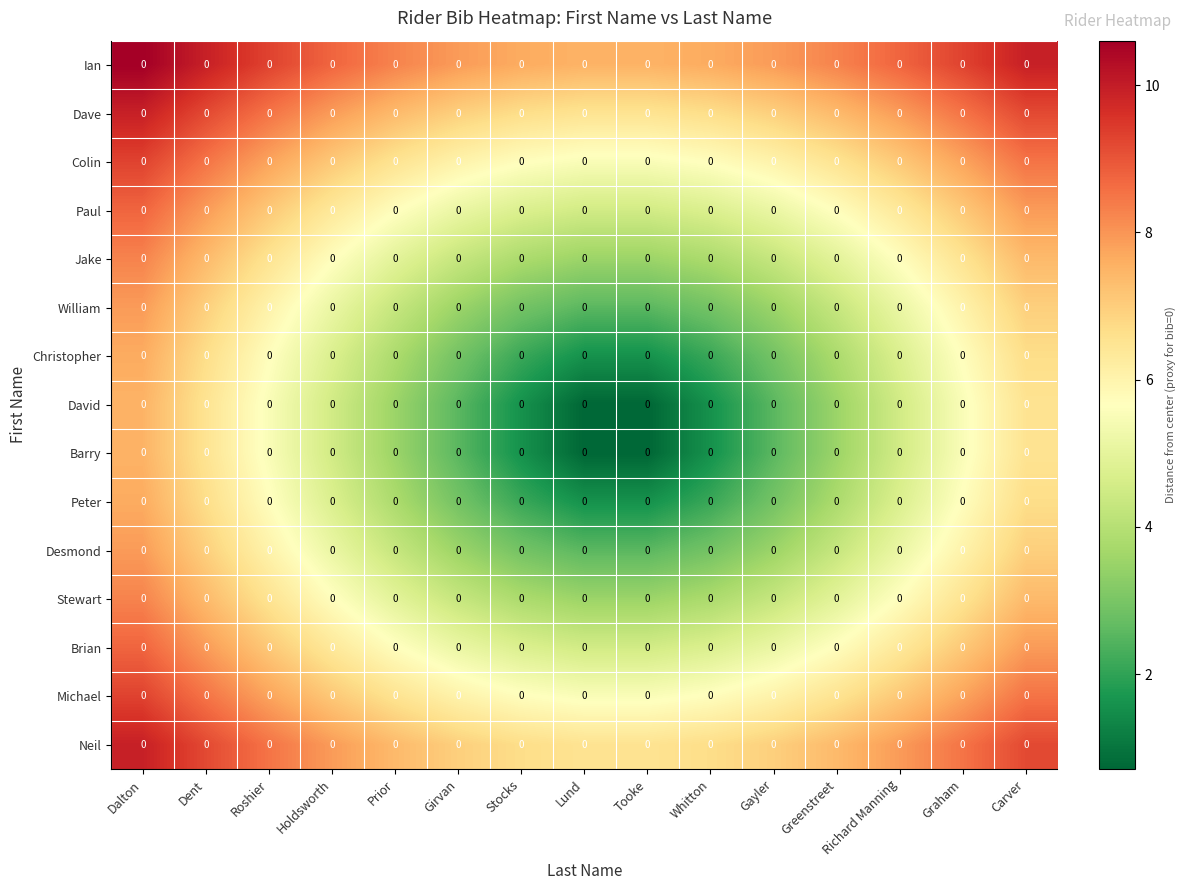

Between Roshier and Dent, which is larger?

Dent